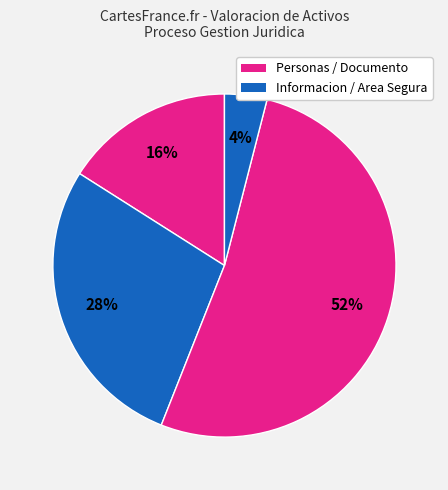

How many segments does this pie chart have?

4